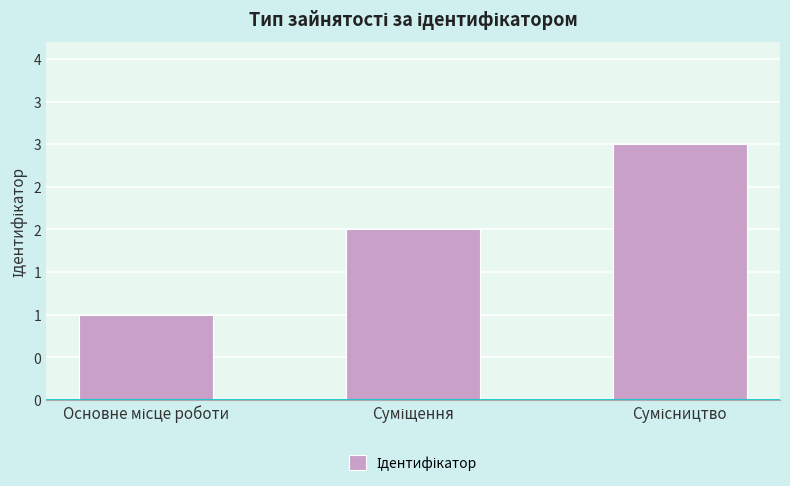

Reading right to left, extract all data points from this chart.

3	2	1